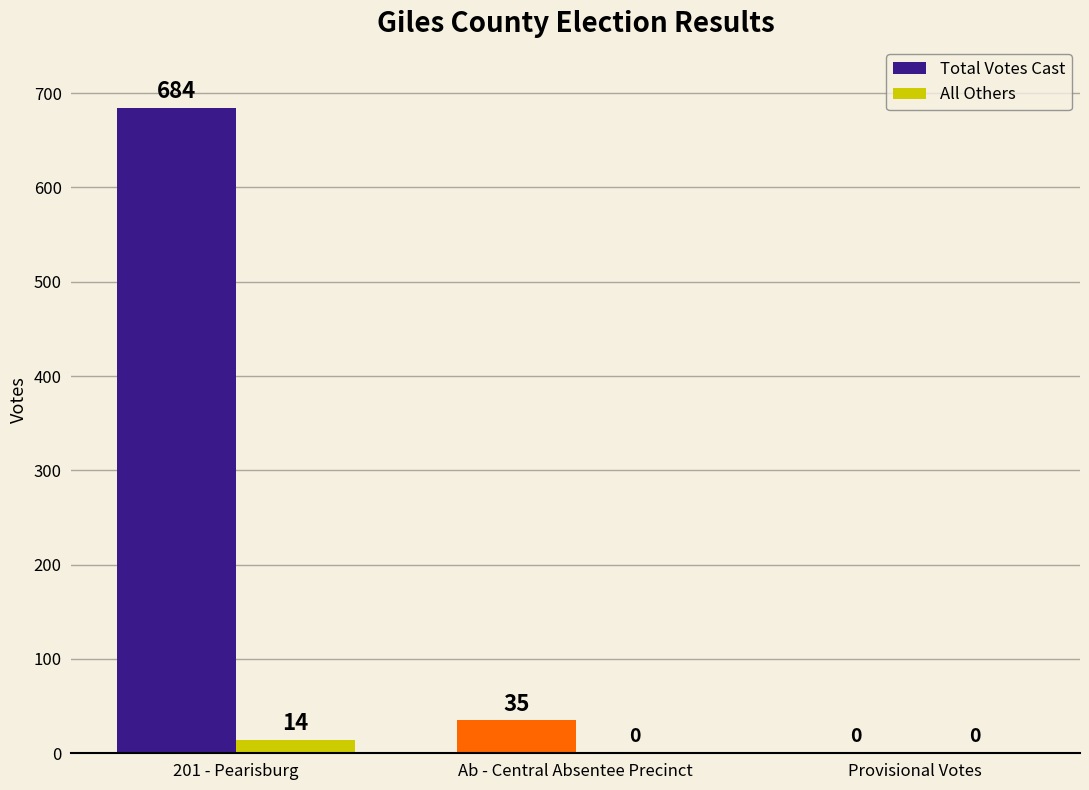

What is the highest value of the All Others series?

14